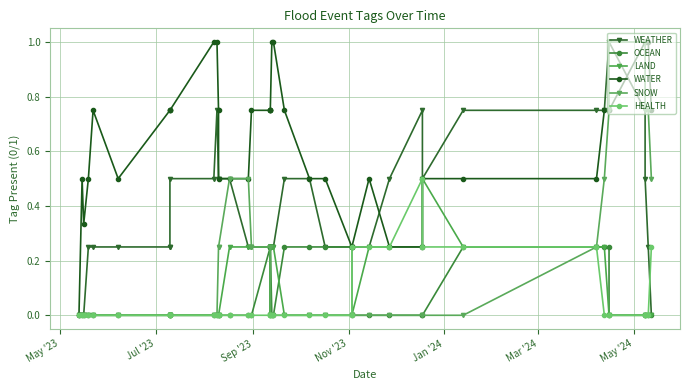

True or false: SNOW has more than 2 points higher than both neighbors.

False